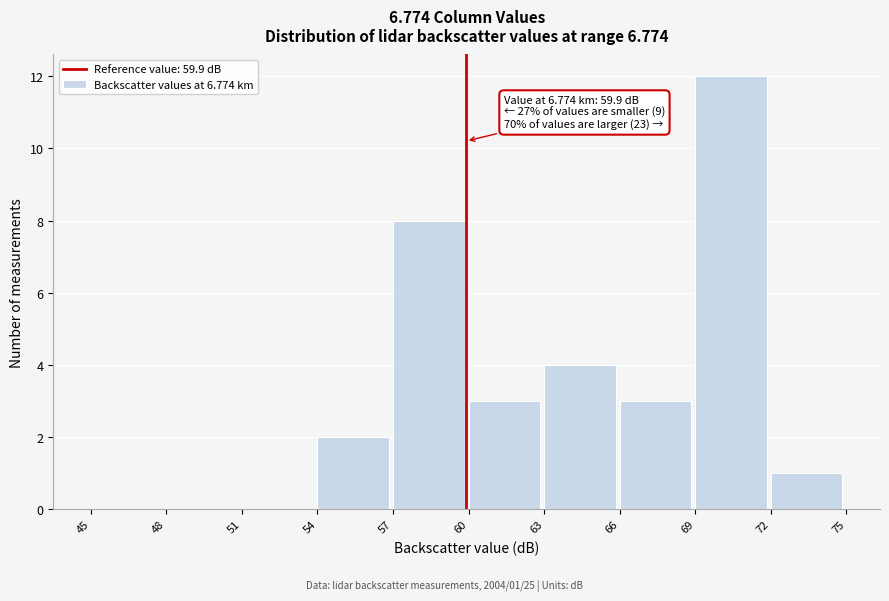

Over which range of the x-axis is the bar tallest?

69 to 72